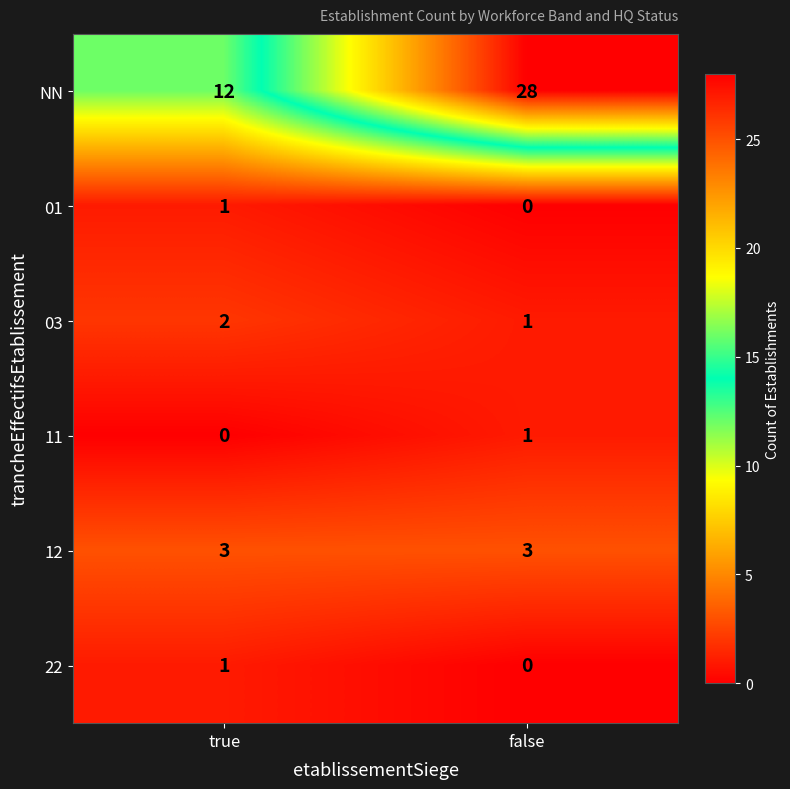

Reading left to right, extract all data points from this chart.

NN: 12	28
01: 1	0
03: 2	1
11: 0	1
12: 3	3
22: 1	0